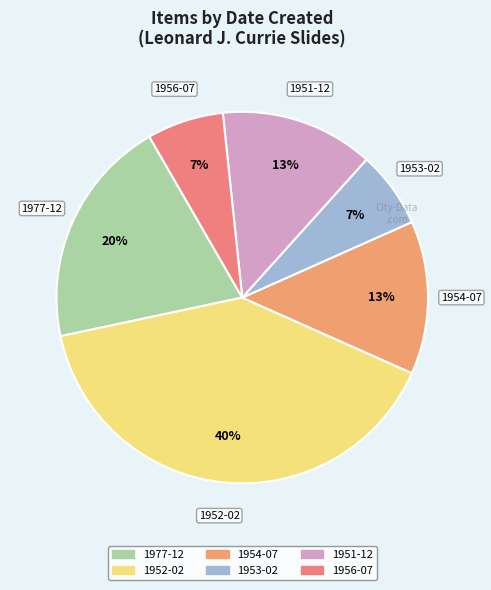

Does 1951-12 represent more than half of the total?

No